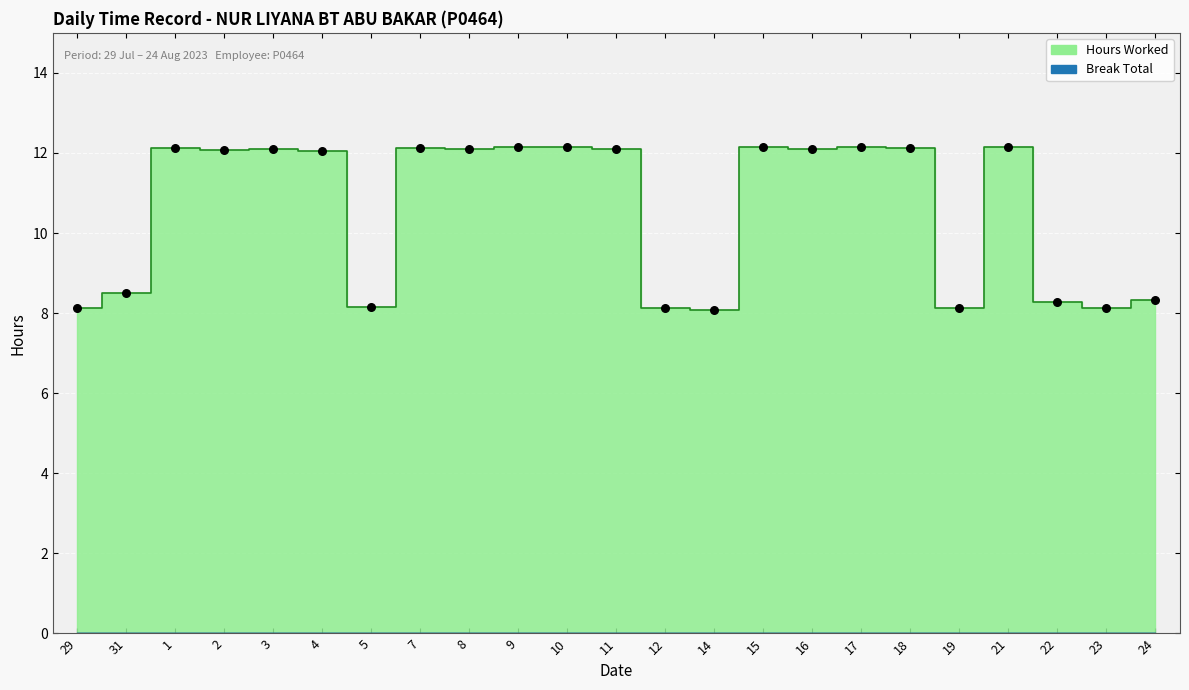

Between 22 and 19, which is larger?

22